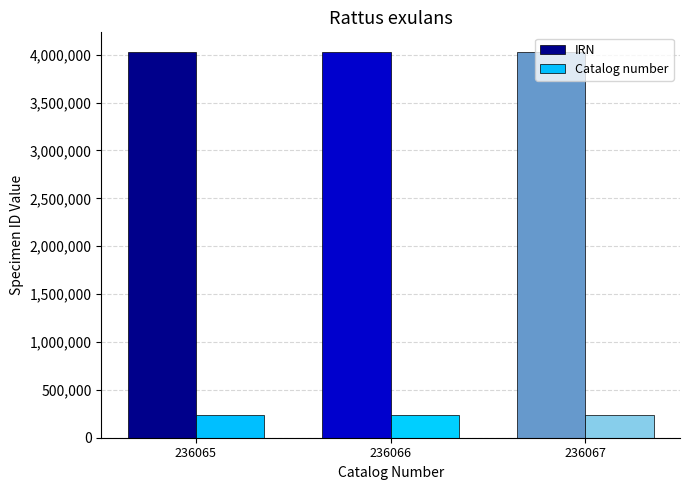

What is the average value of the IRN series?

4032340